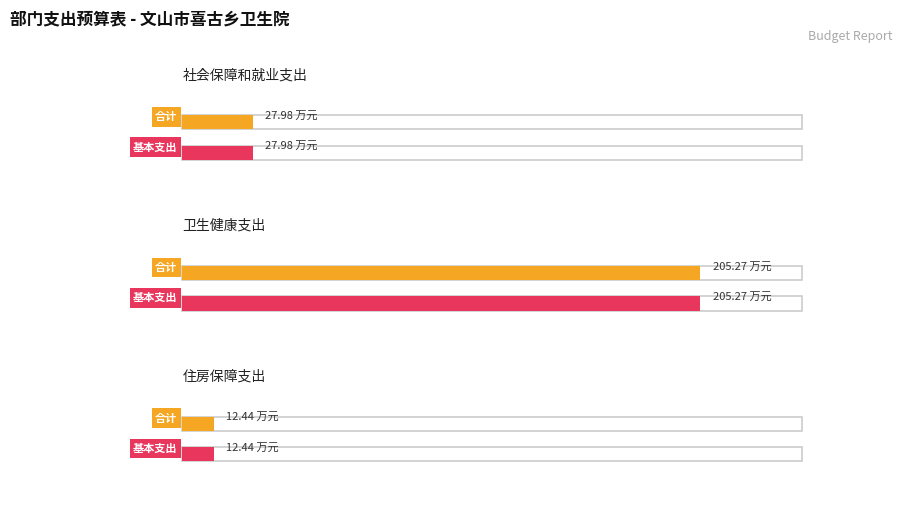

Where is 合计 nearest to the value 108?

社会保障和就业支出